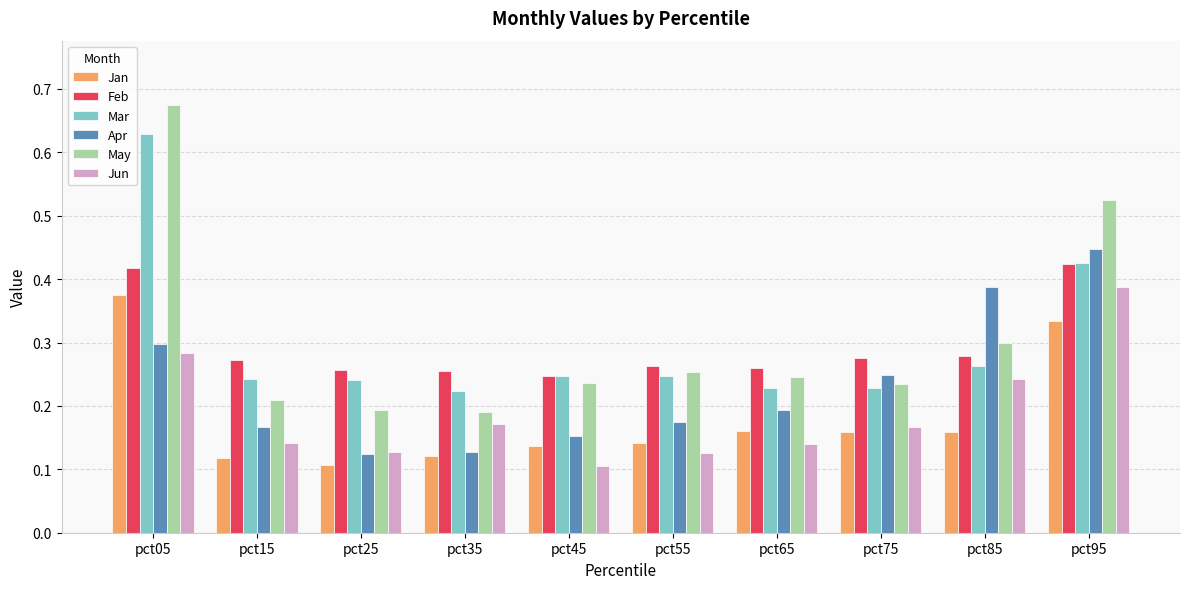

Count the Apr values in the range 0 to 1.

10